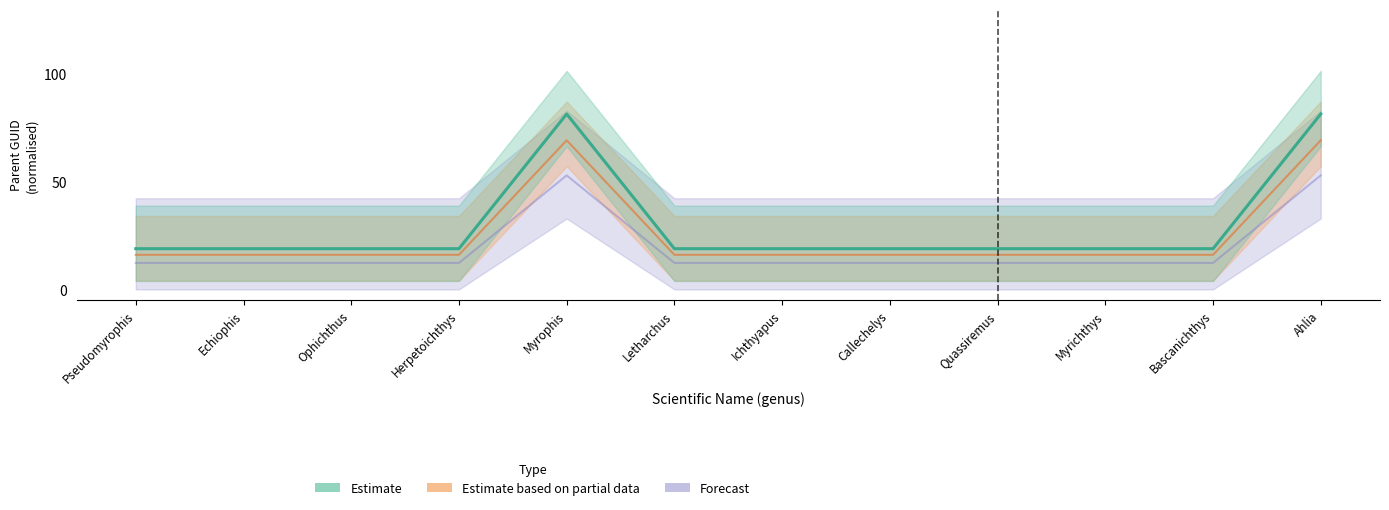

Which series has the largest total across all categories?

Estimate based on partial data